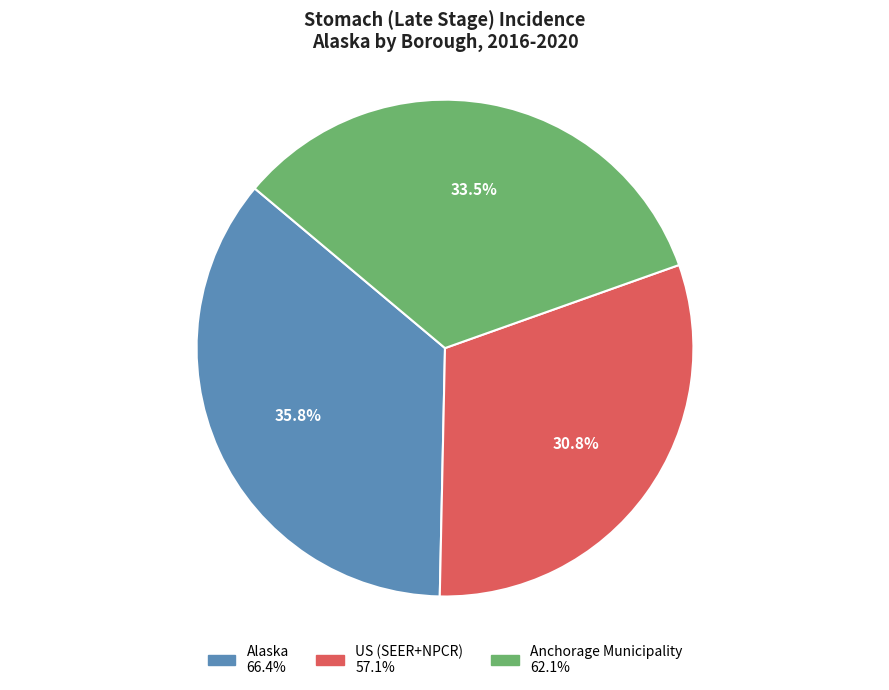

How many segments does this pie chart have?

3